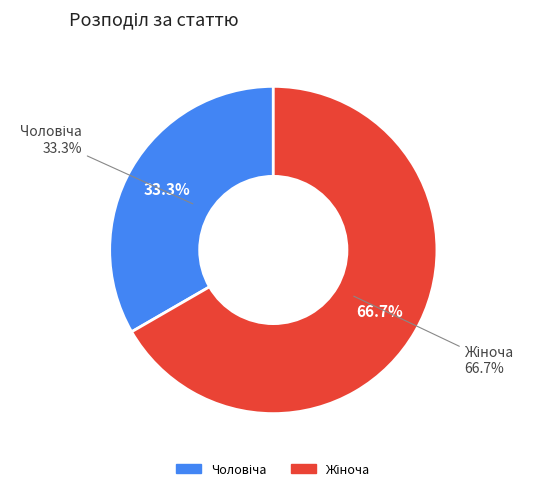

The Чоловіча slice represents 33% of the pie. True or false?

True